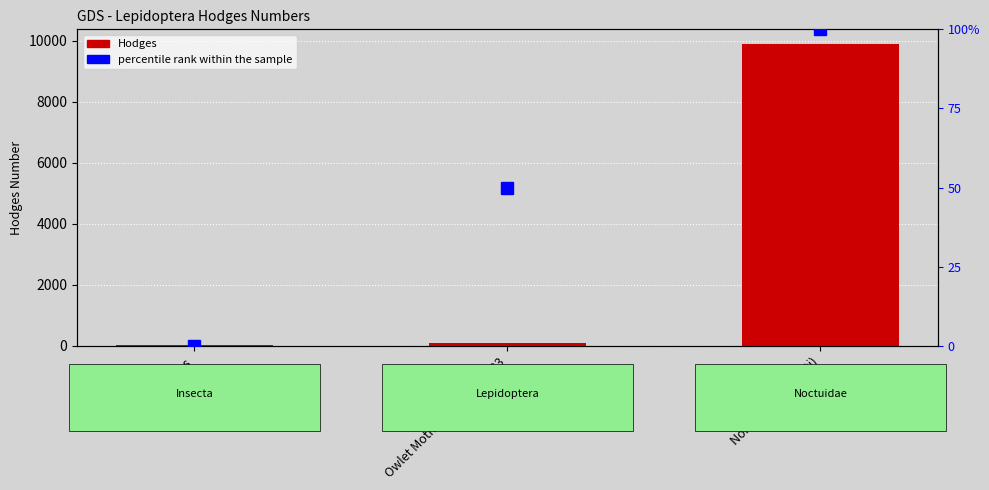

Is the value of Hodges at None (franclemonti) greater than the value of percentile rank within the sample at None (franclemonti)?

Yes